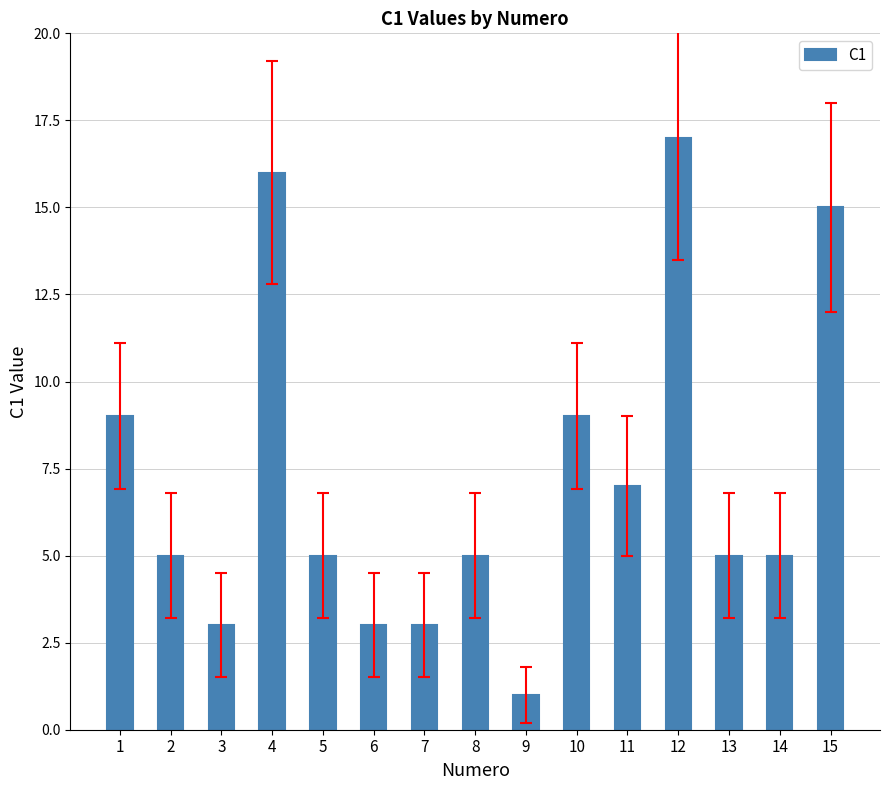

Reading left to right, what are all the values shown in this chart?

9	5	3	16	5	3	3	5	1	9	7	17	5	5	15